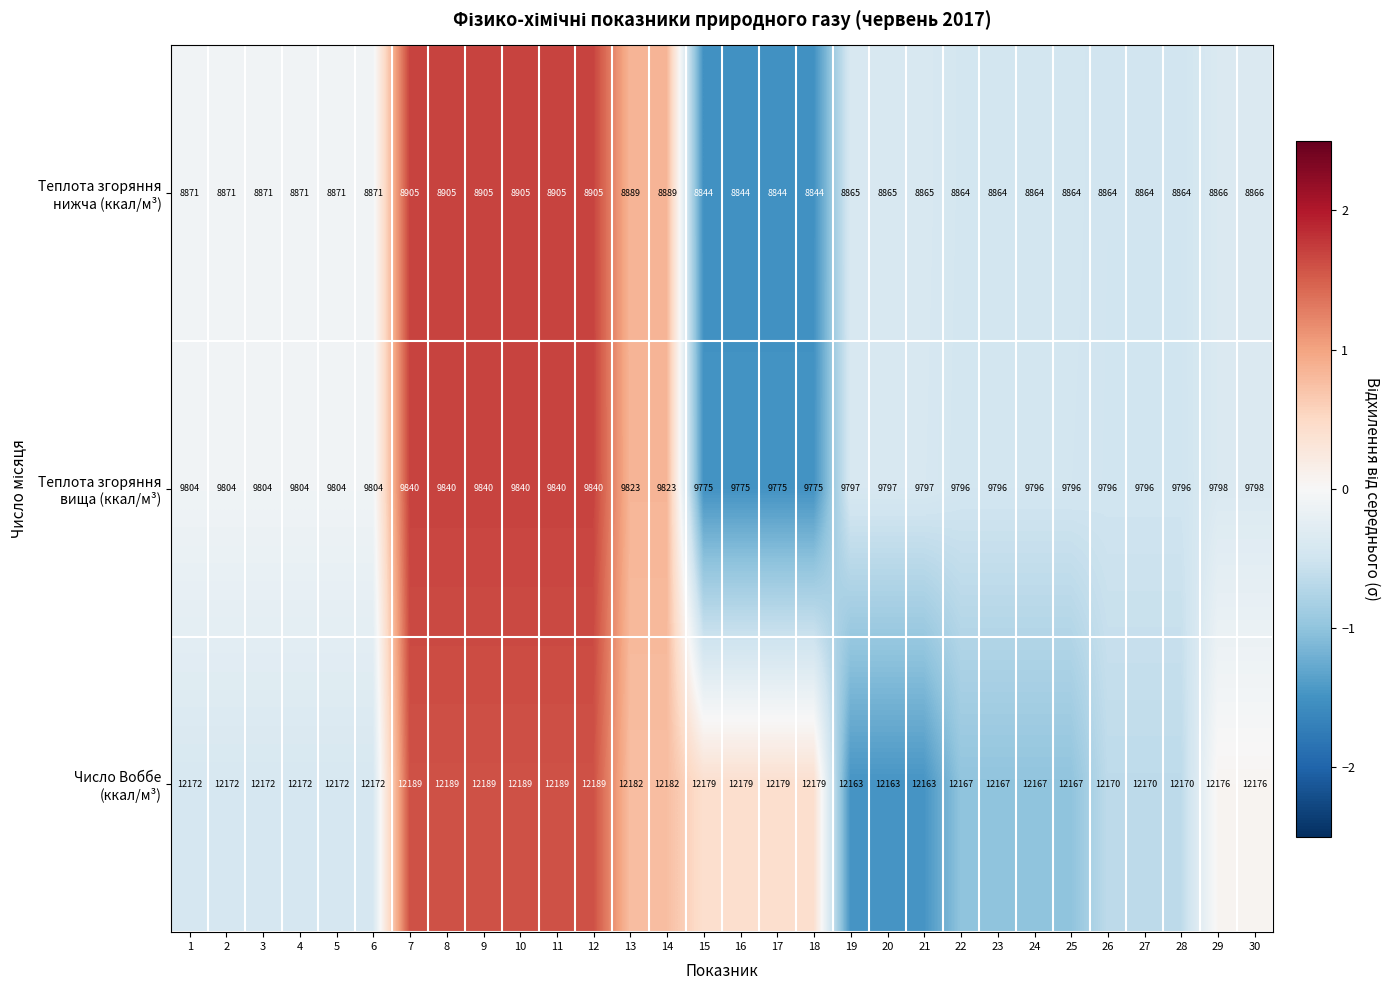

What is the minimum value shown in the chart?

8844